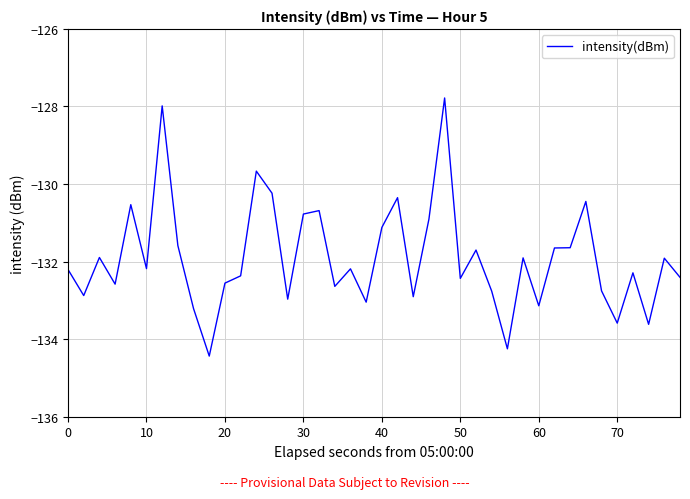

What is the difference between the maximum and minimum values?

6.7